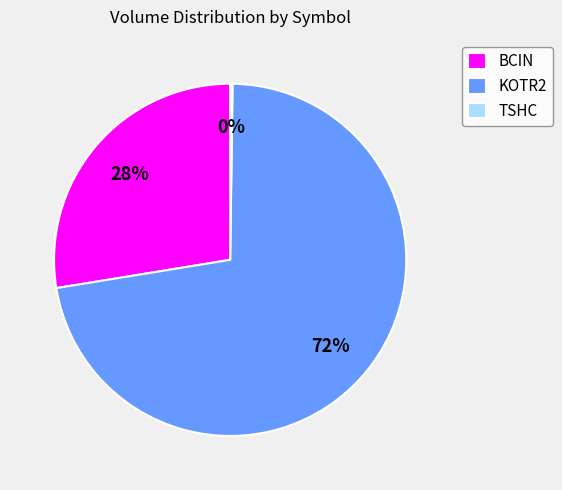

True or false: KOTR2 accounts for 72% of the total.

True